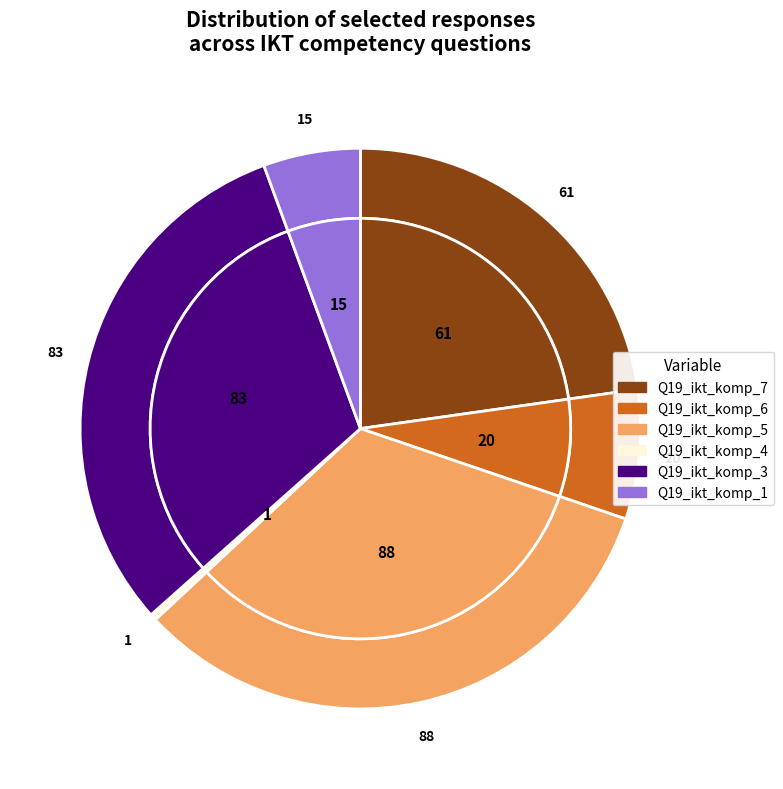

Is it true that Q19_ikt_komp_1 (Valgt) is 6% of the pie?

True